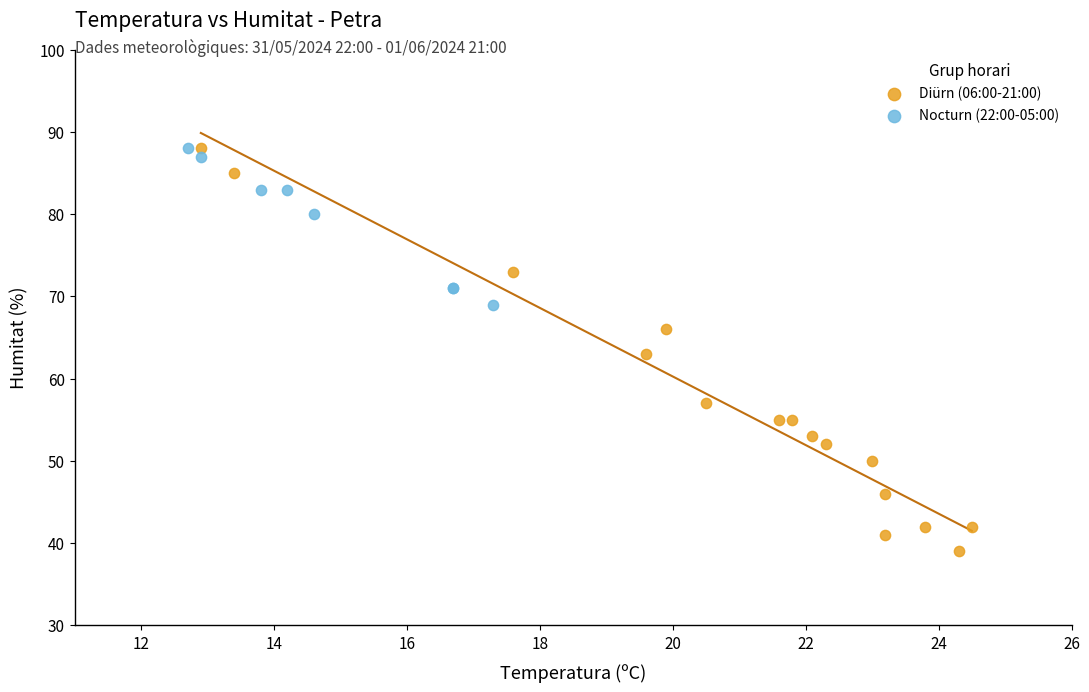

Which series has the widest spread of Y values?

Diürn (06:00-21:00)